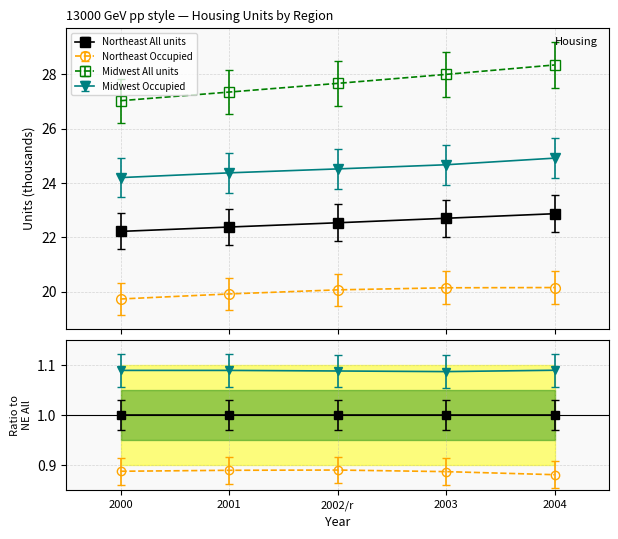

What are all the series names shown in the legend?

Northeast All units, Northeast Occupied, Midwest All units, Midwest Occupied